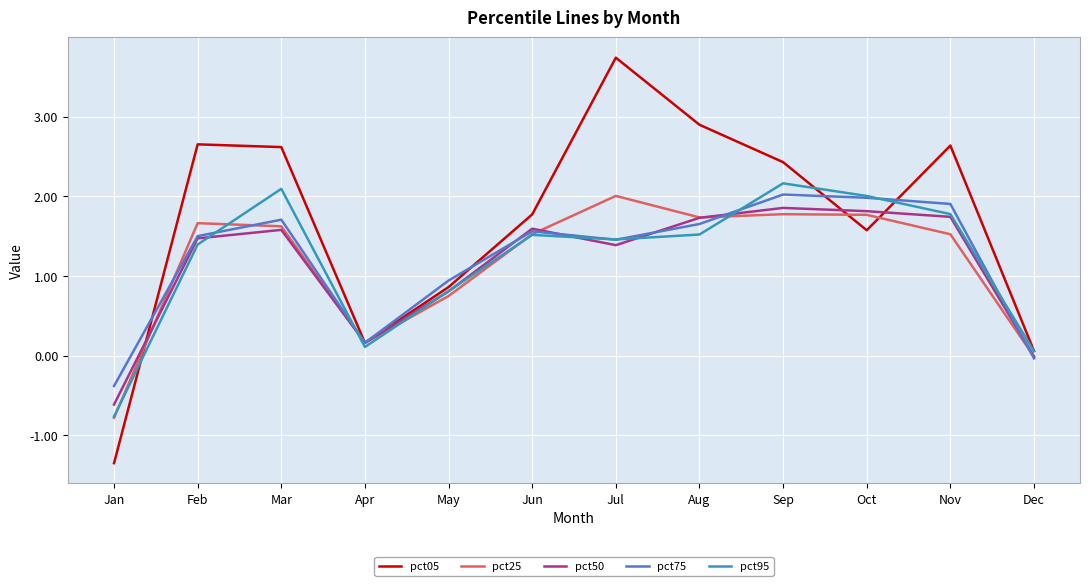

At which category does the chart reach its peak across all series?

Jul